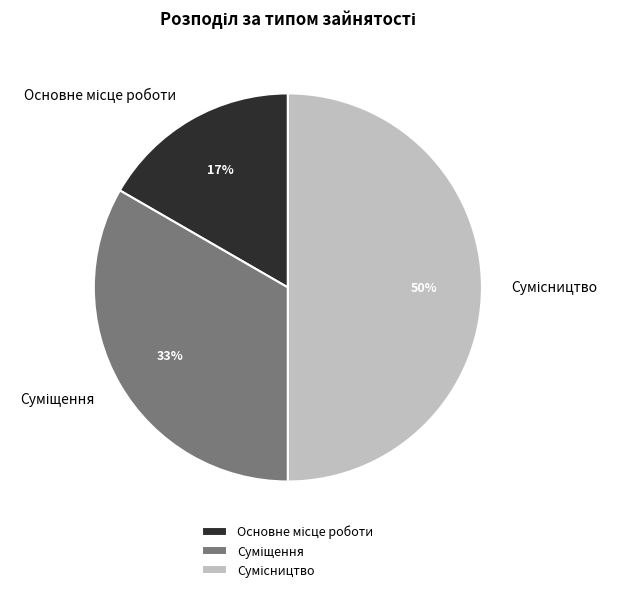

To the nearest percent, what is the difference between the largest and smallest slice percentages?

33%